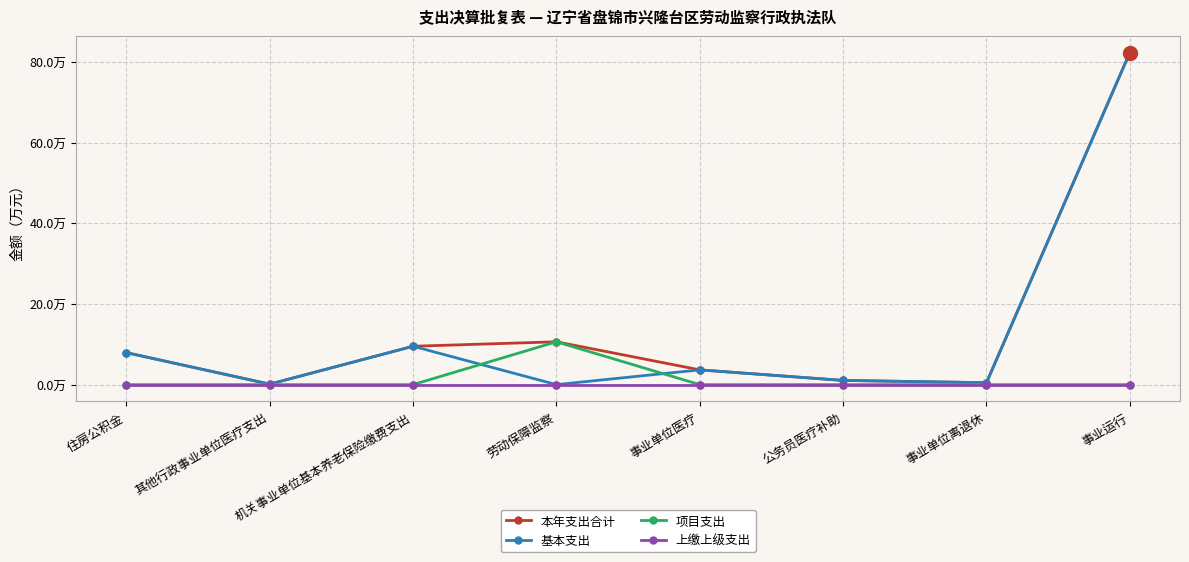

What are all the series names shown in the legend?

本年支出合计, 基本支出, 项目支出, 上缴上级支出